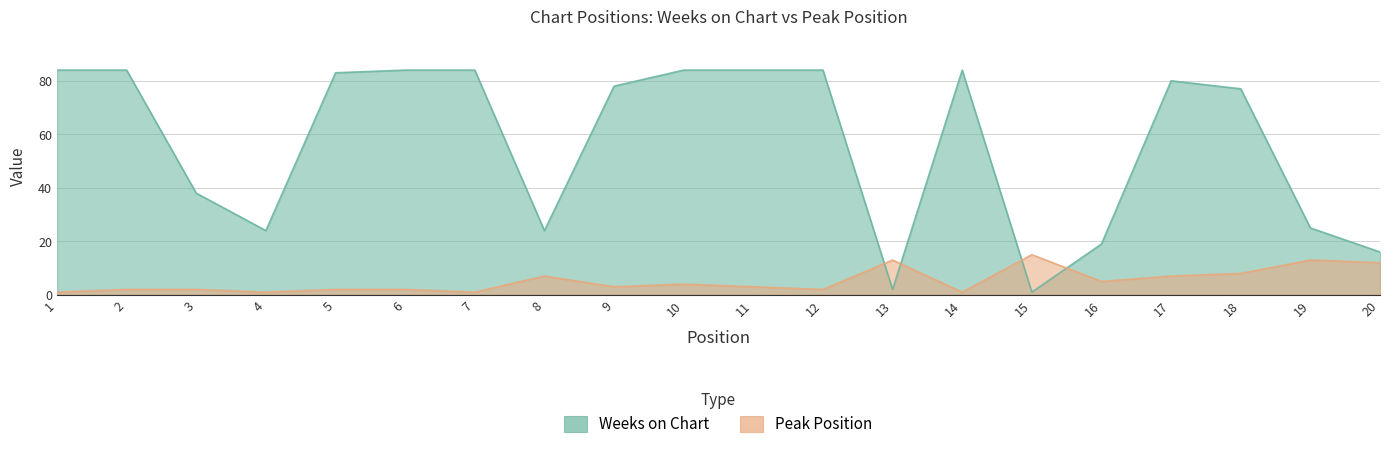

Which category has the lowest value in the Peak Position series?

1